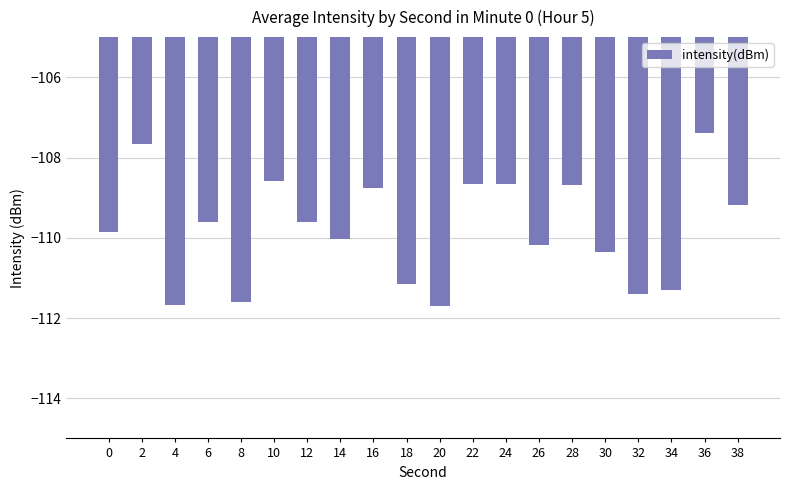

What is the change in value from 0 to 34?

-1.4